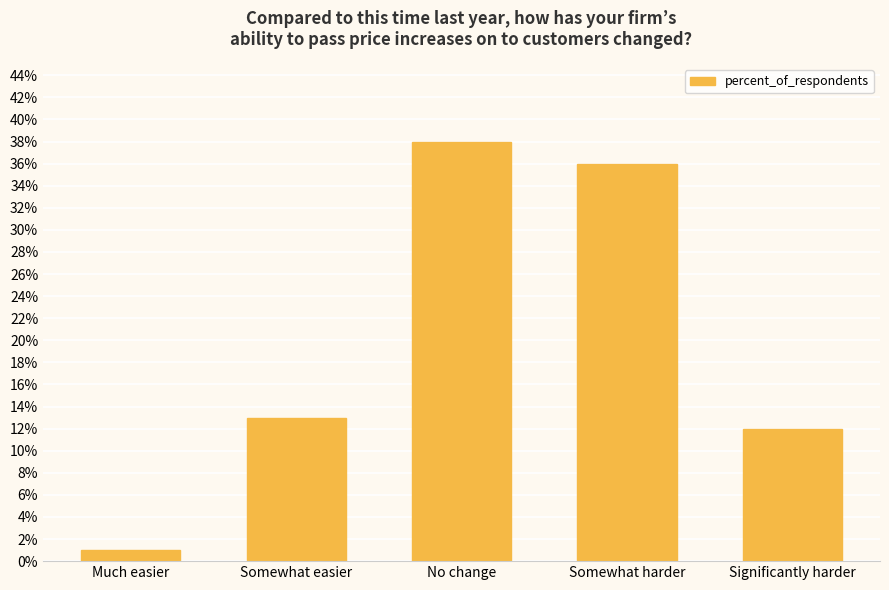

What value does the data have at Significantly harder, to the nearest 5?

10